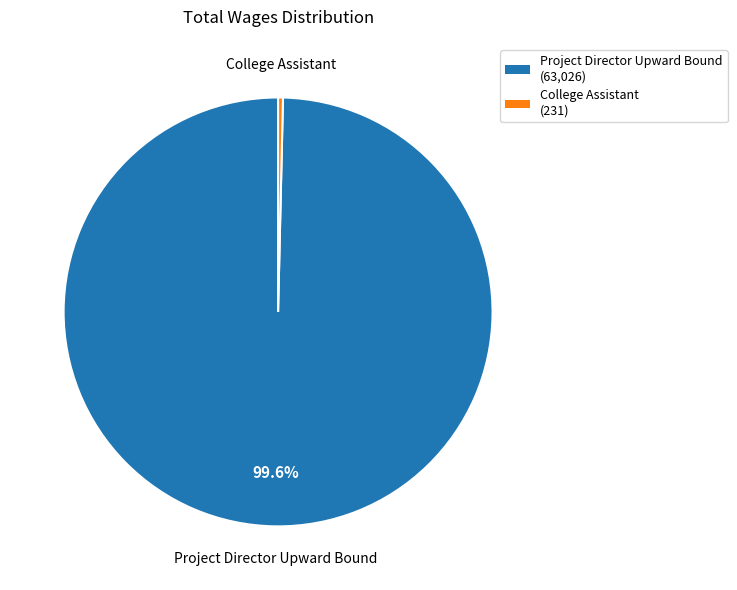

What is the largest slice in the pie chart?

Project Director Upward Bound